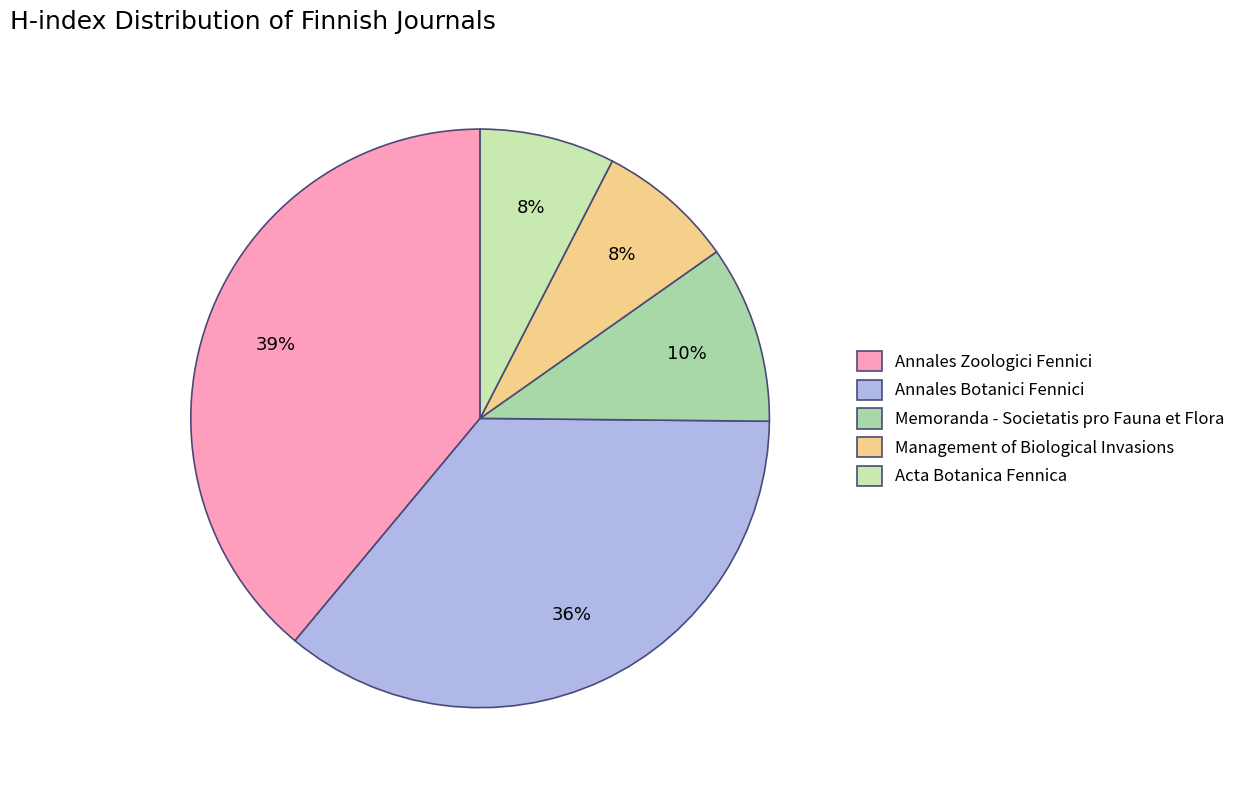

To the nearest percent, what is the average slice percentage?

20%